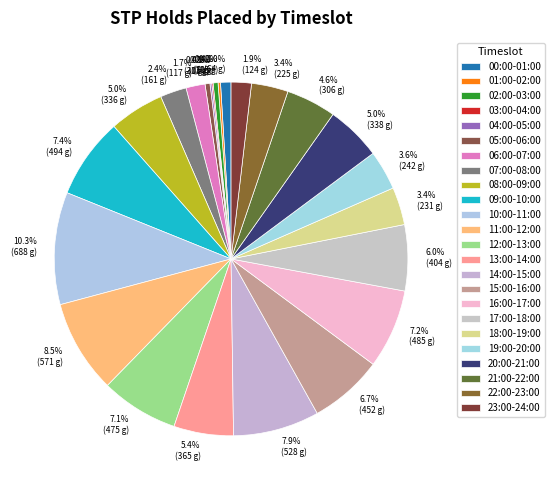

Is 22:00-23:00 the majority of the pie?

No